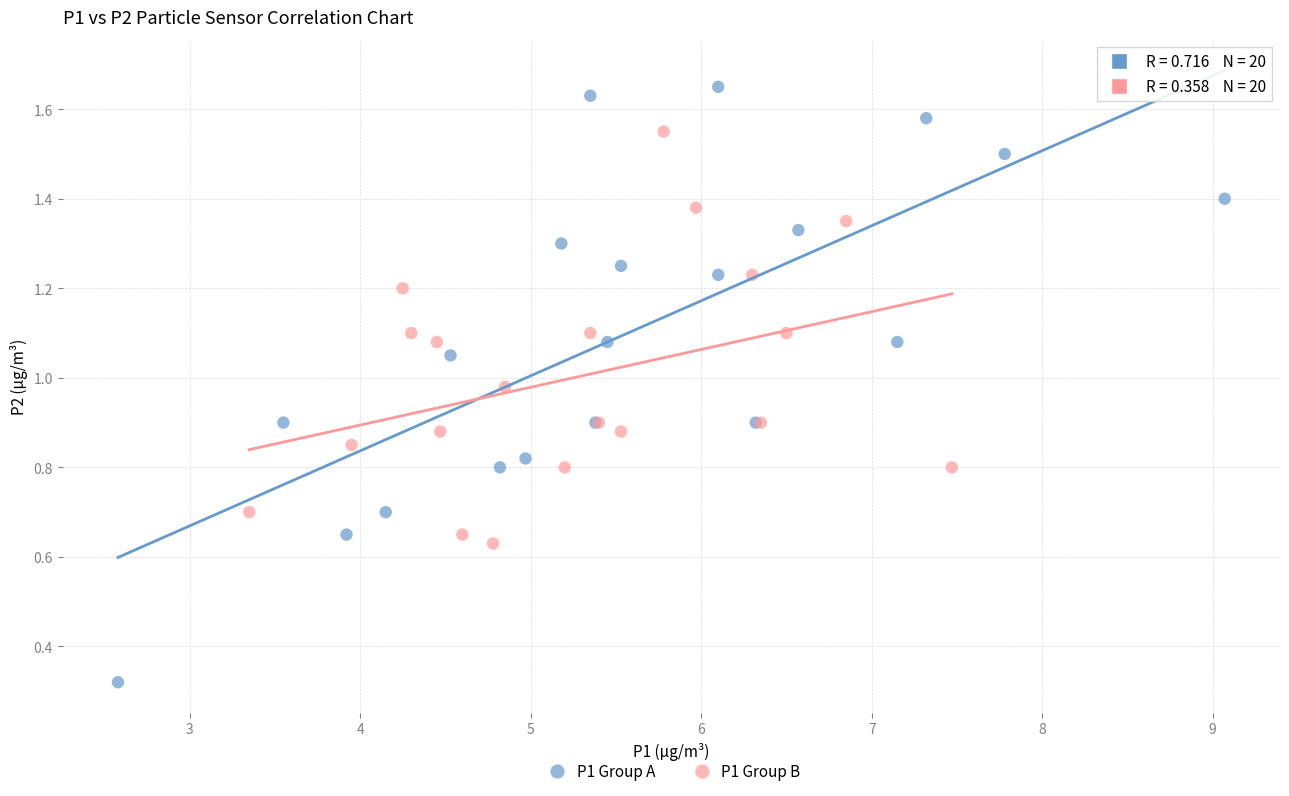

Which series has the widest spread of Y values?

P1 Group A